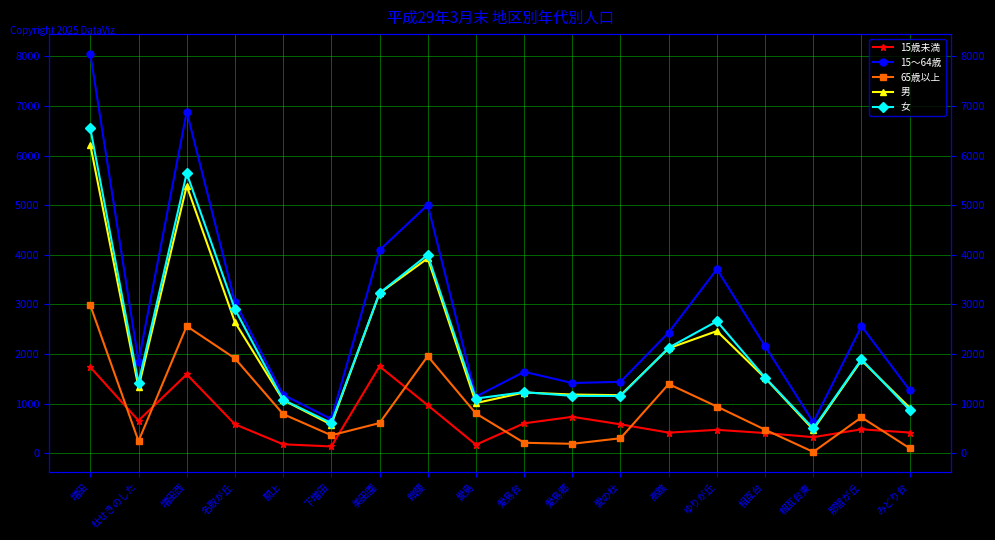

At which category is the sum across all series the highest?

増田